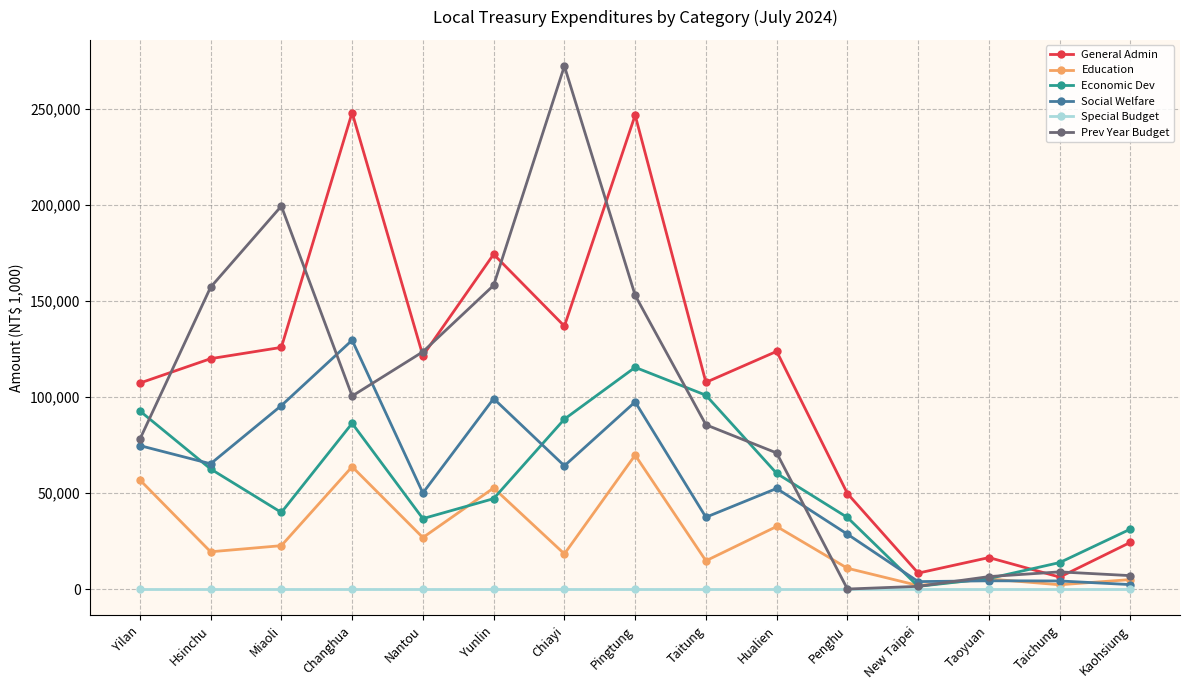

At how many categories does at least one series exceed 58701?

10